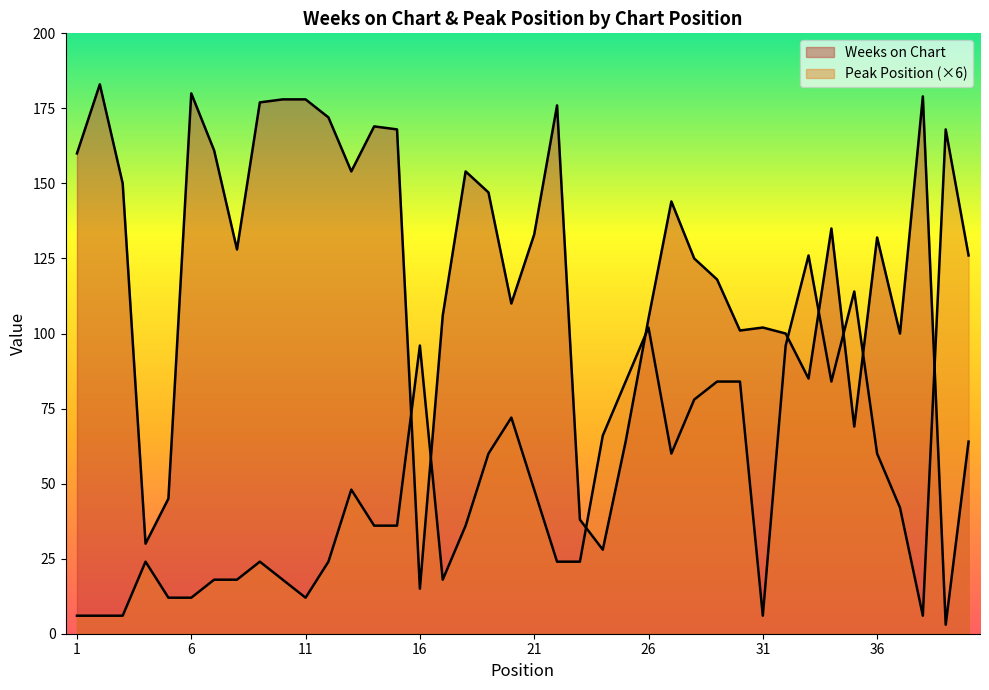

What is the difference between the maximum and second lowest values in the Weeks on Chart series?

168